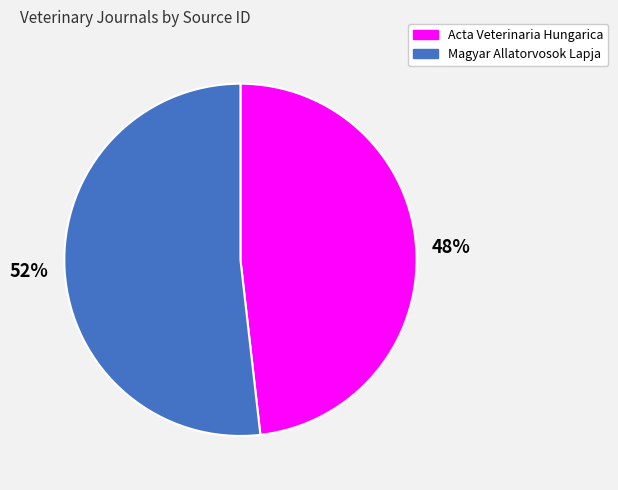

Which category has the biggest portion of the pie?

Magyar Allatorvosok Lapja